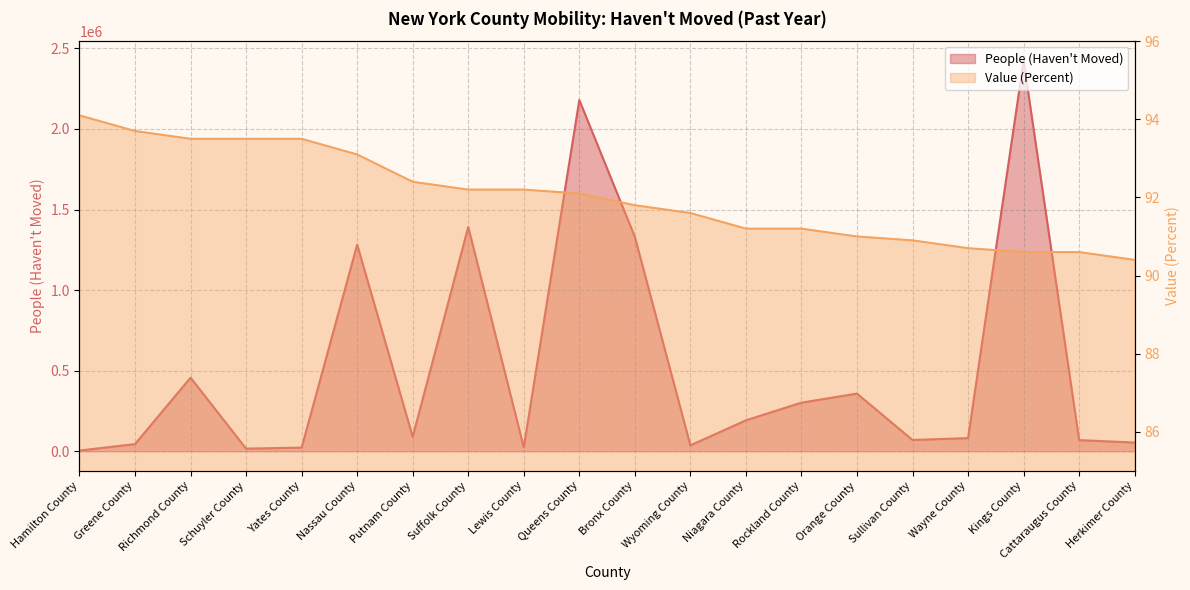

List the series in order of their peak value, lowest first.

Value (Percent), People (Haven't Moved)